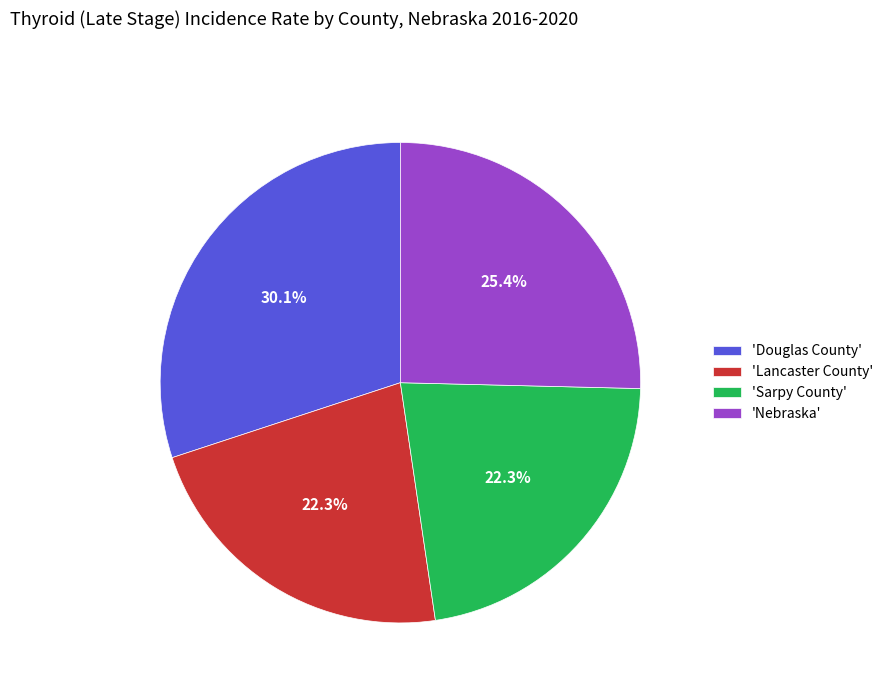

What portion of the pie excludes 'Lancaster County'?

77.7%